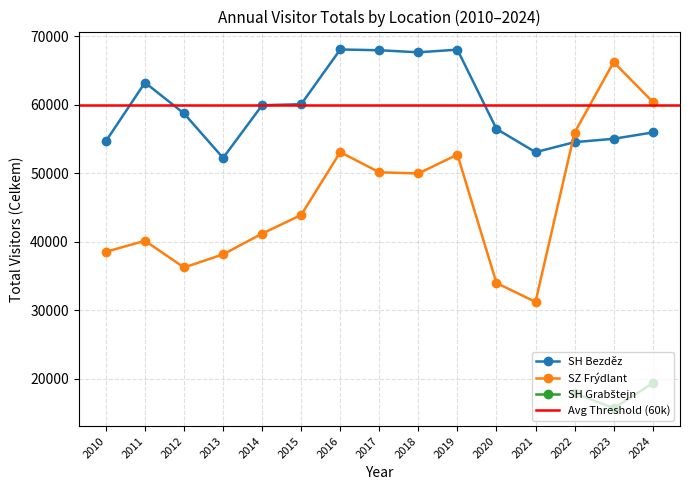

Is this an area chart (filled region under the line)?

No